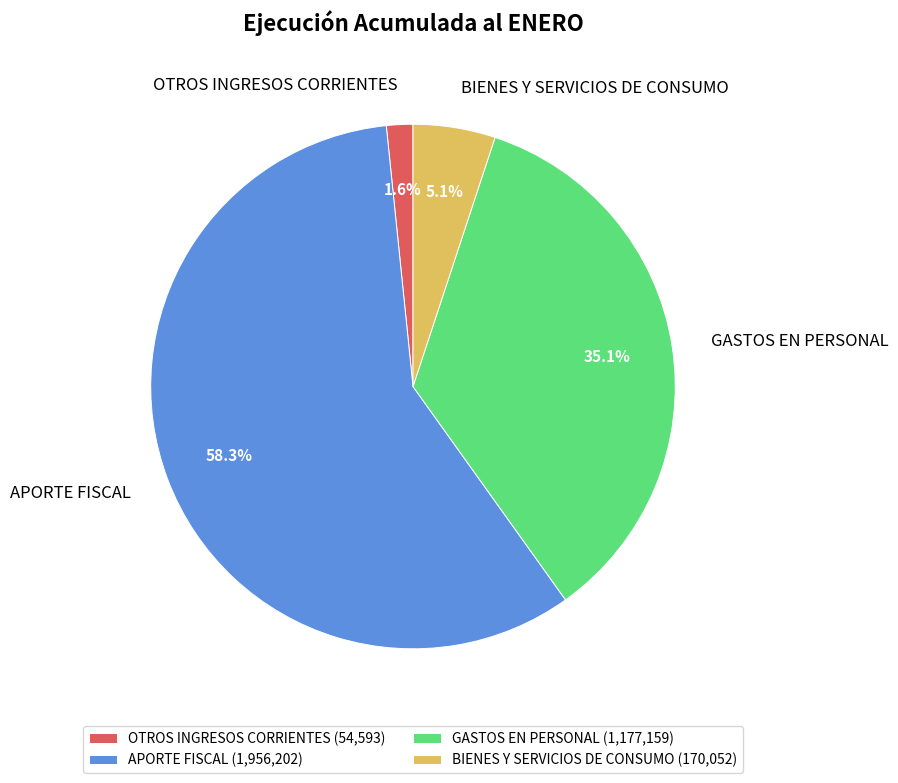

True or false: APORTE FISCAL accounts for 43% of the total.

False